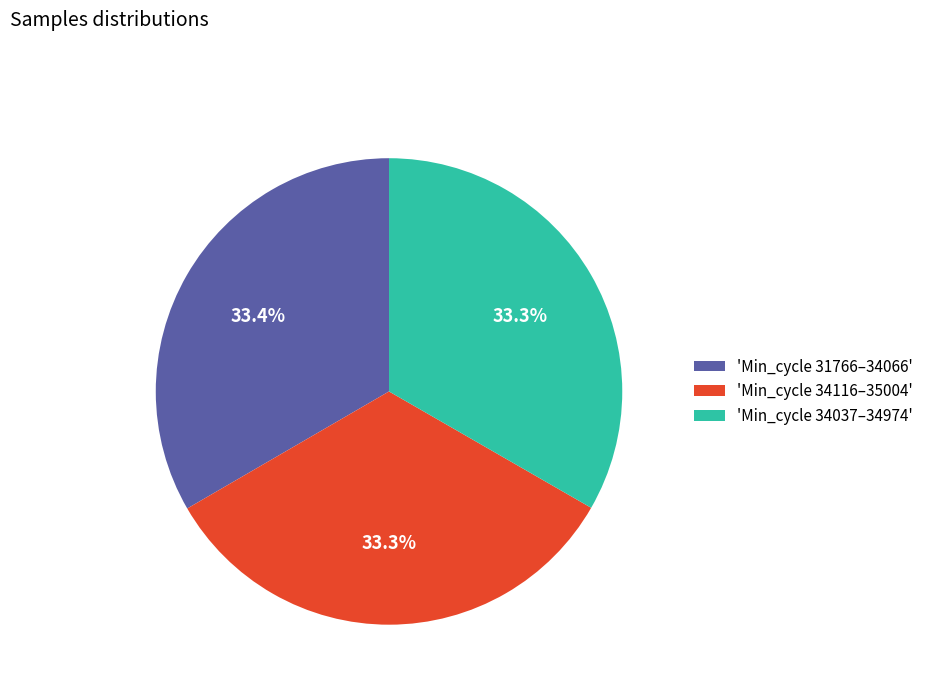

Does 'Min_cycle 34116–35004' represent more than half of the total?

No